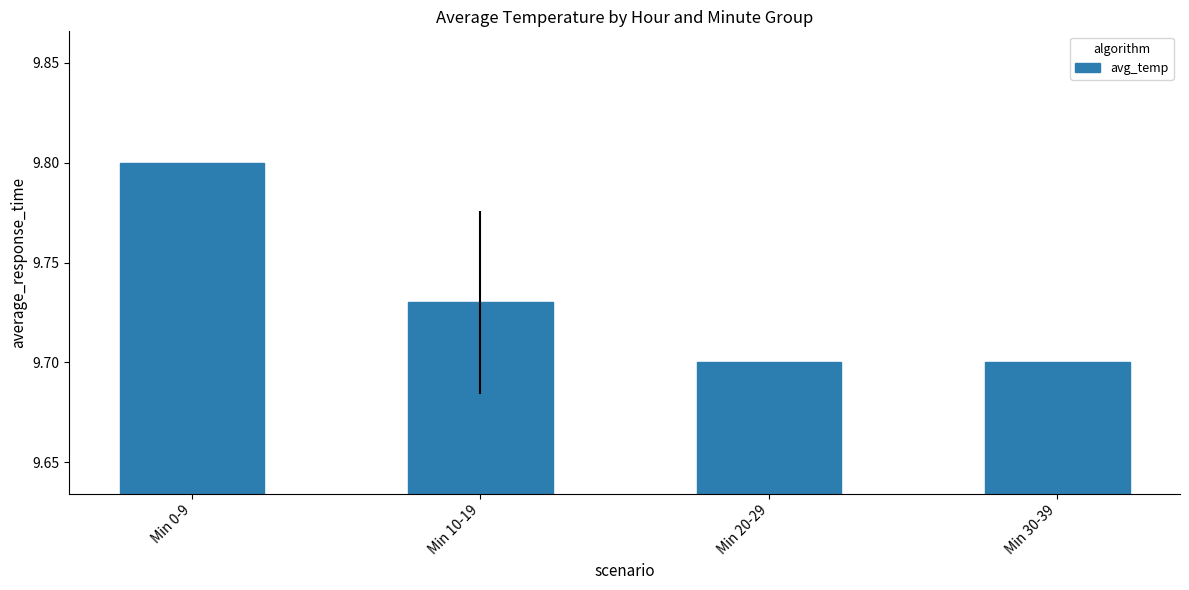

Count the values in the range 9 to 10.

4